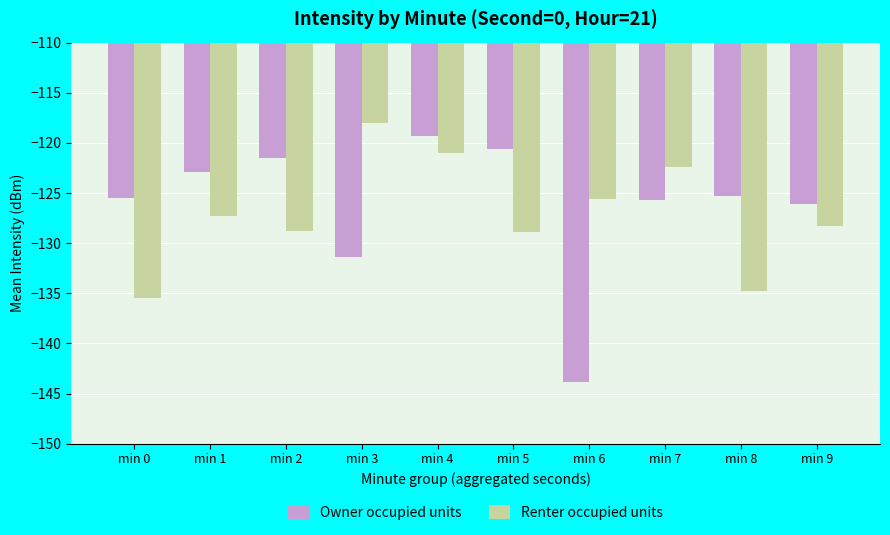

List the series in order of their overall mean, lowest first.

Renter occupied units, Owner occupied units